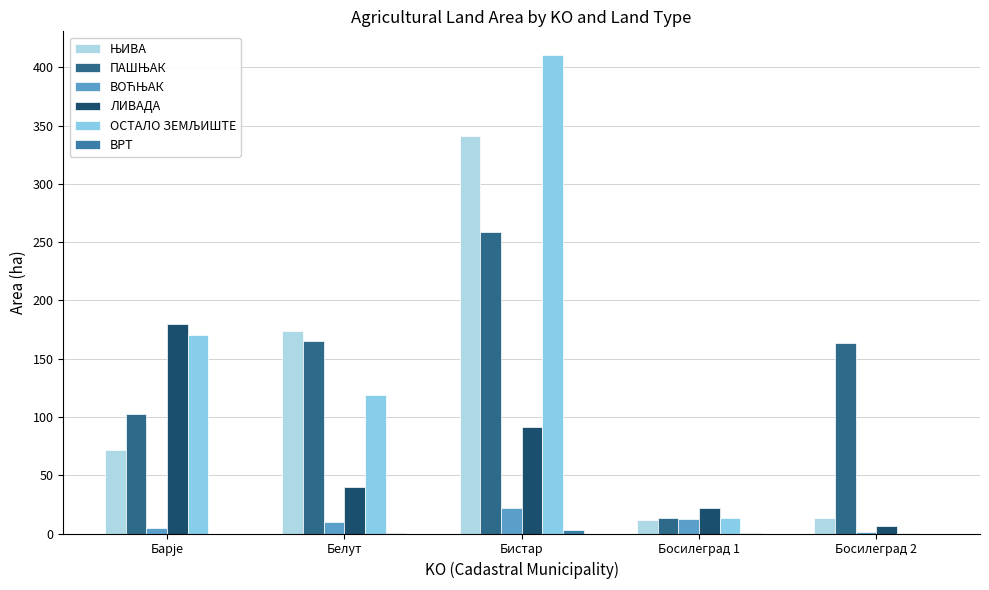

How many data points does each series have?

5